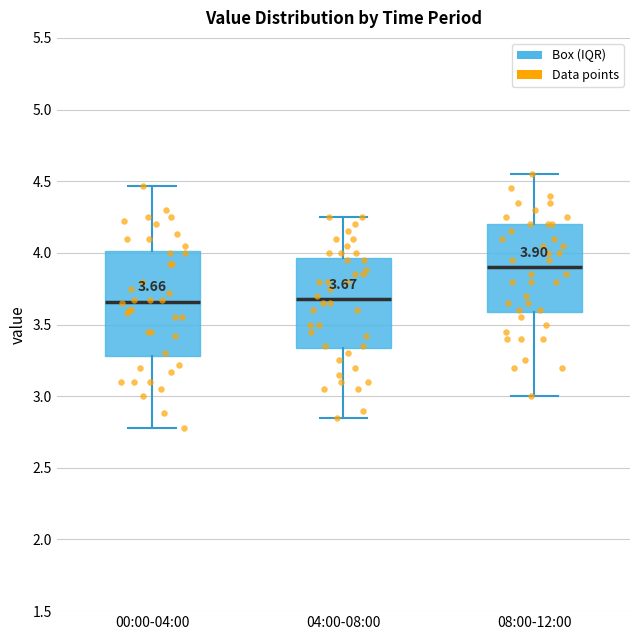

Which box is the tallest, from its lower edge to its upper edge?

00:00-04:00